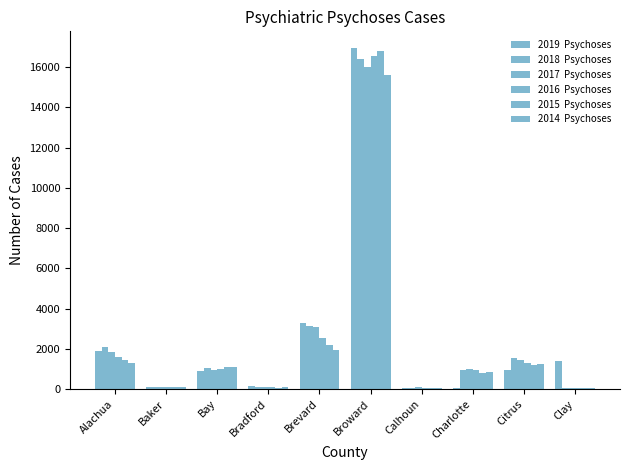

How many groups of bars are there?

10